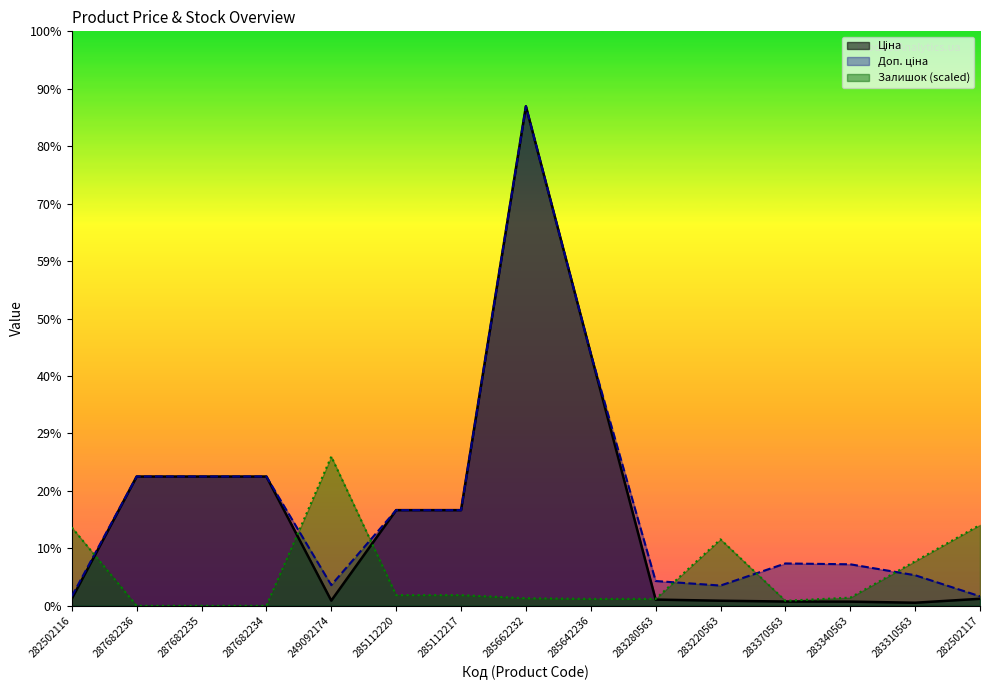

What is the sum of the Доп. ціна values at 283310563 and 249092174?

5948.8